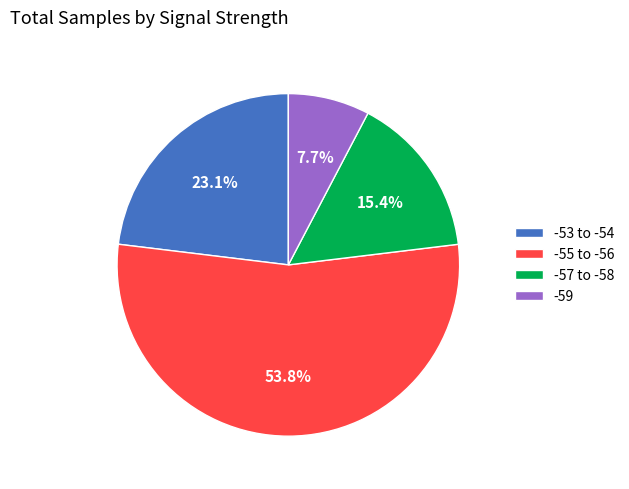

Count the number of slices in the pie.

4